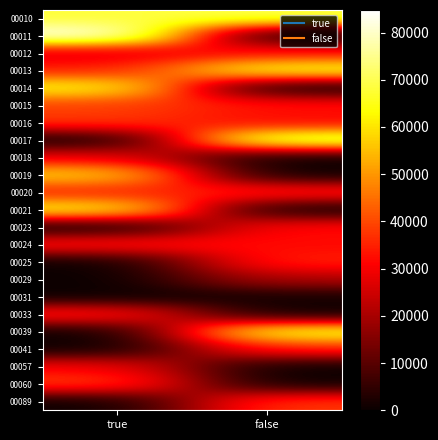

Reading right to left, what are all the values shown in this chart?

00010: false=69577.4	true=67892.1
00011: false=0.0	true=84768.0
00012: false=32973.7	true=26210.2
00013: false=66428.4	true=34335.0
00014: false=0.0	true=64036.5
00015: false=33196.4	true=38832.4
00016: false=31052.4	true=38171.3
00017: false=74488.3	true=0.0
00018: false=0.0	true=29210.2
00019: false=0.0	true=58426.8
00020: false=35190.5	true=34448.0
00021: false=0.0	true=64584.3
00023: false=32711.5	true=0.0
00024: false=31654.7	true=34015.0
00025: false=35364.7	true=0.0
00029: false=21210.5	true=0.0
00031: false=1584.2	true=0.0
00033: false=0.0	true=35364.7
00039: false=67301.1	true=0.0
00041: false=35145.9	true=0.0
00057: false=0.0	true=30553.7
00060: false=0.0	true=39324.7
00089: false=38183.1	true=0.0